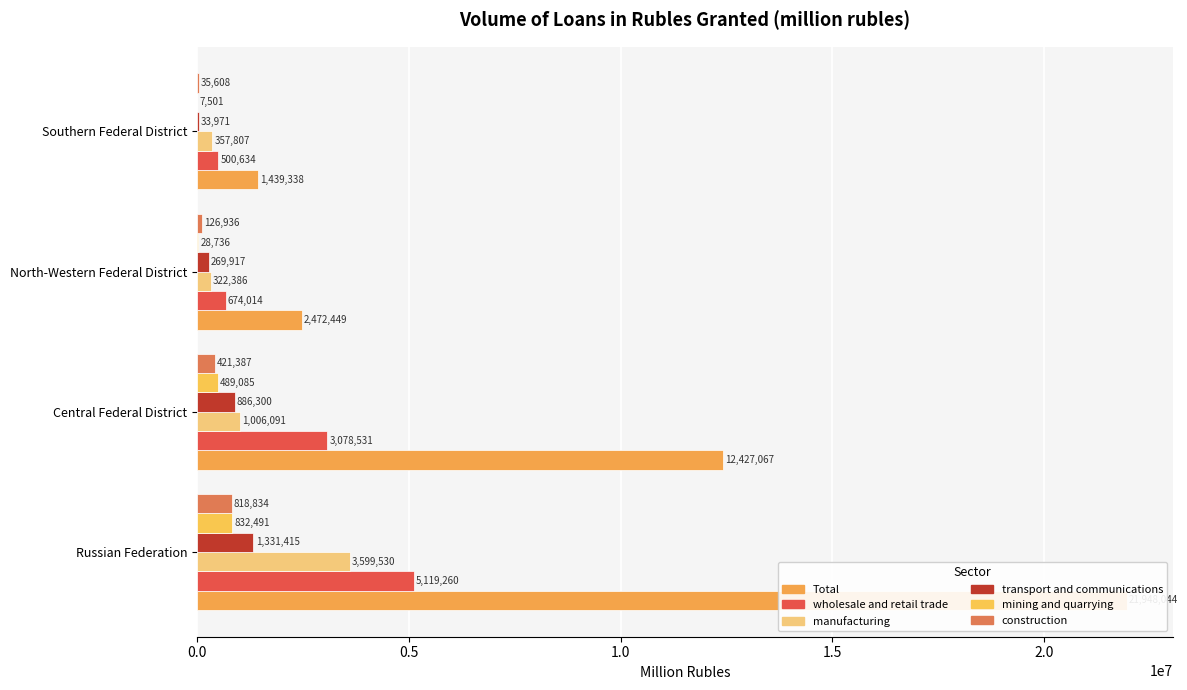

How many groups of bars are there?

4